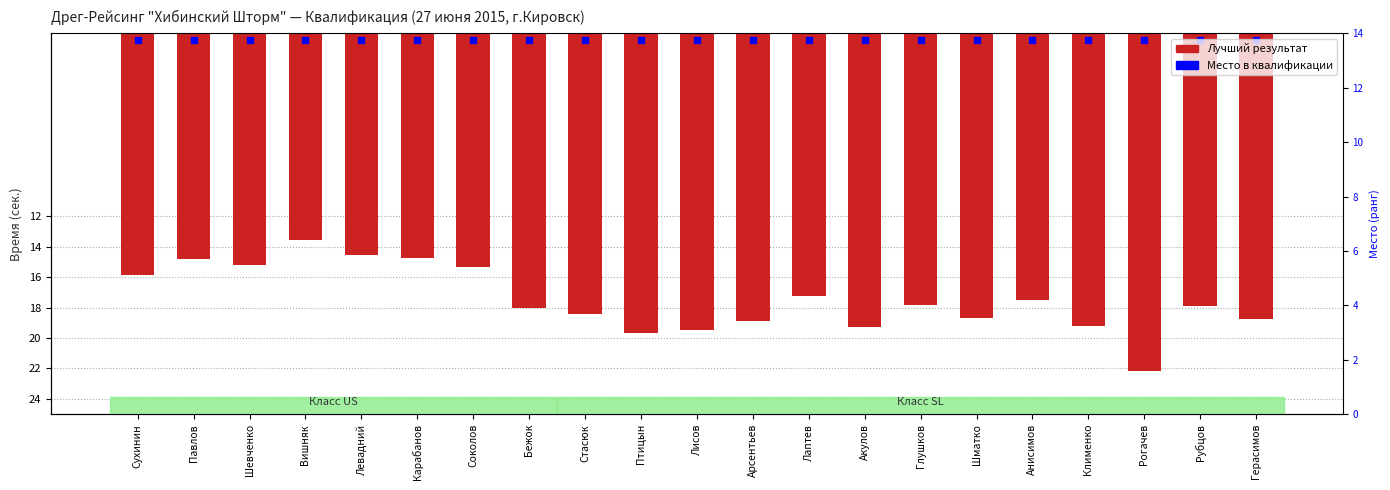

Reading left to right, what are all the values shown in this chart?

Сухинин=-15.9	Павлов=-14.8	Шевченко=-15.2	Вишняк=-13.6	Левадний=-14.5	Карабанов=-14.8	Соколов=-15.3	Бежок=-18.0	Стасюк=-18.4	Птицын=-19.7	Лисов=-19.5	Арсентьев=-18.9	Лаптев=-17.2	Акулов=-19.3	Глушков=-17.8	Шматко=-18.7	Анисимов=-17.5	Клименко=-19.2	Рогачев=-22.2	Рубцов=-17.9	Герасимов=-18.8